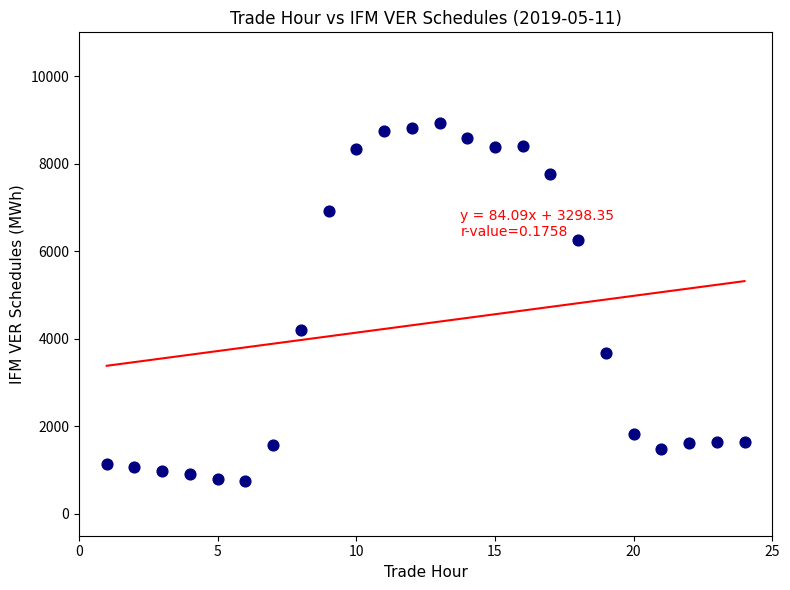

What Y value in the scatter plot is closest to 4833?

4189.4